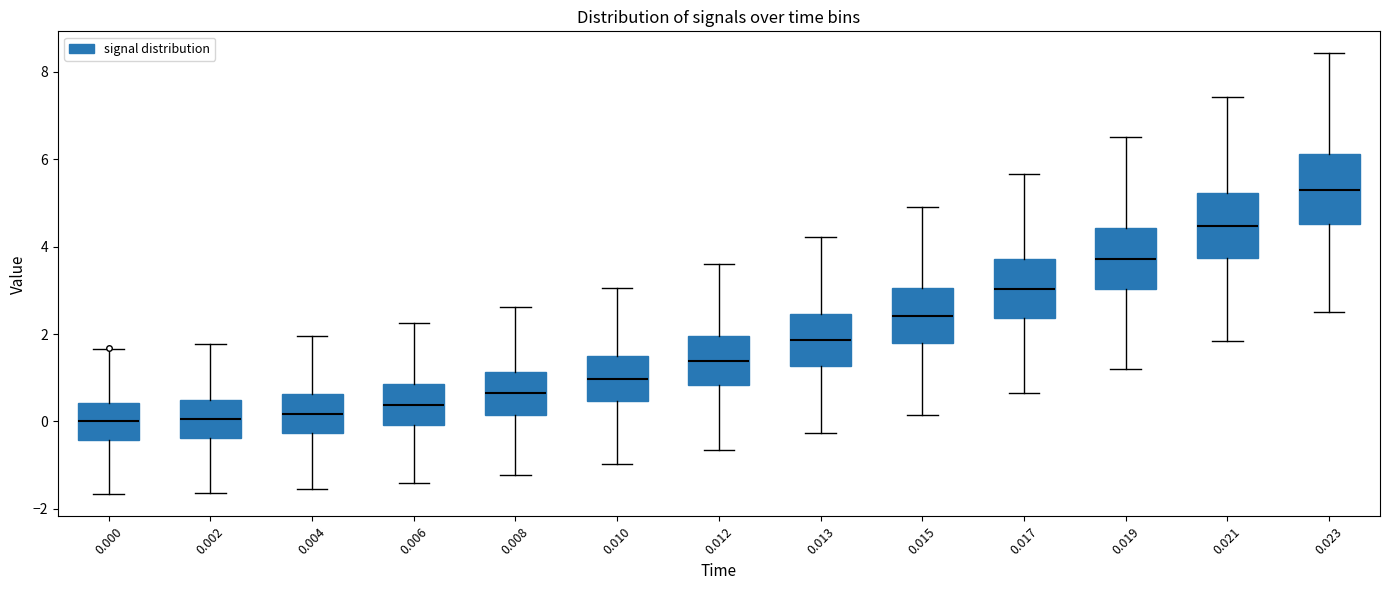

Reading left to right, transcribe this box plot: for each box, give where its median line is, the range the box spans, and where its two whiskers end, as read against the y-axis. The values are not printed on the chart, so give them approximately, as read against the axis.

0.000: median 0.0, box -0.4 to 0.4, whiskers -1.6 to 1.6
0.002: median 0.0, box -0.4 to 0.4, whiskers -1.6 to 1.8
0.004: median 0.2, box -0.2 to 0.6, whiskers -1.6 to 2.0
0.006: median 0.4, box 0.0 to 0.8, whiskers -1.4 to 2.2
0.008: median 0.6, box 0.2 to 1.2, whiskers -1.2 to 2.6
0.010: median 1.0, box 0.4 to 1.6, whiskers -1.0 to 3.0
0.012: median 1.4, box 0.8 to 2.0, whiskers -0.6 to 3.6
0.013: median 1.8, box 1.2 to 2.4, whiskers -0.2 to 4.2
0.015: median 2.4, box 1.8 to 3.0, whiskers 0.2 to 5.0
0.017: median 3.0, box 2.4 to 3.8, whiskers 0.6 to 5.6
0.019: median 3.8, box 3.0 to 4.4, whiskers 1.2 to 6.6
0.021: median 4.4, box 3.8 to 5.2, whiskers 1.8 to 7.4
0.023: median 5.2, box 4.6 to 6.2, whiskers 2.6 to 8.4